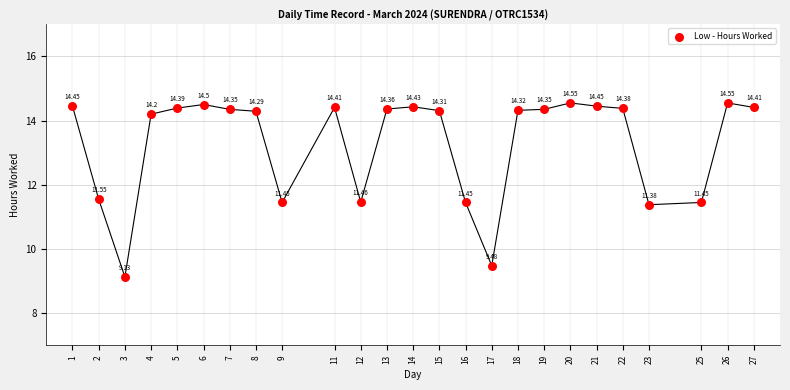

What is the range of Y values (max minus min)?

5.4